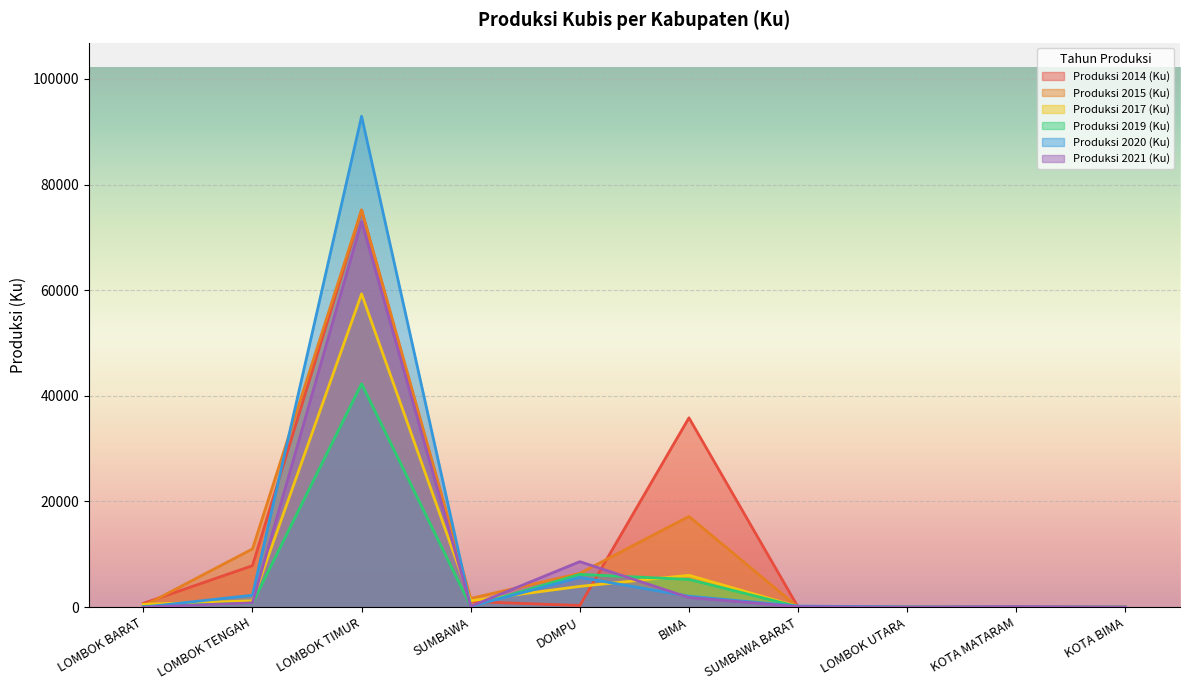

Read the Produksi 2014 (Ku) value at LOMBOK TIMUR.

75139